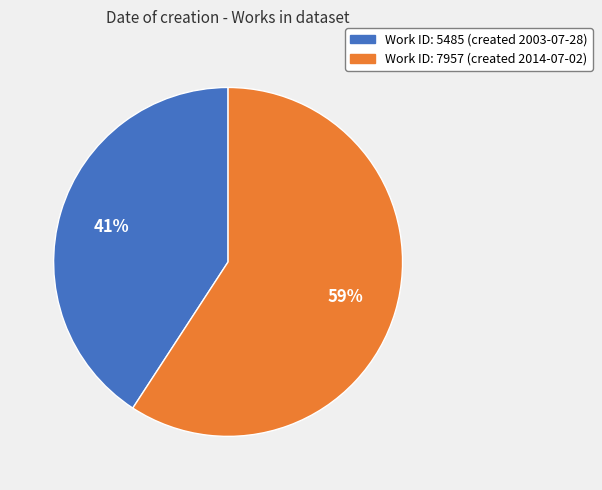

Does any single category account for the majority?

Yes